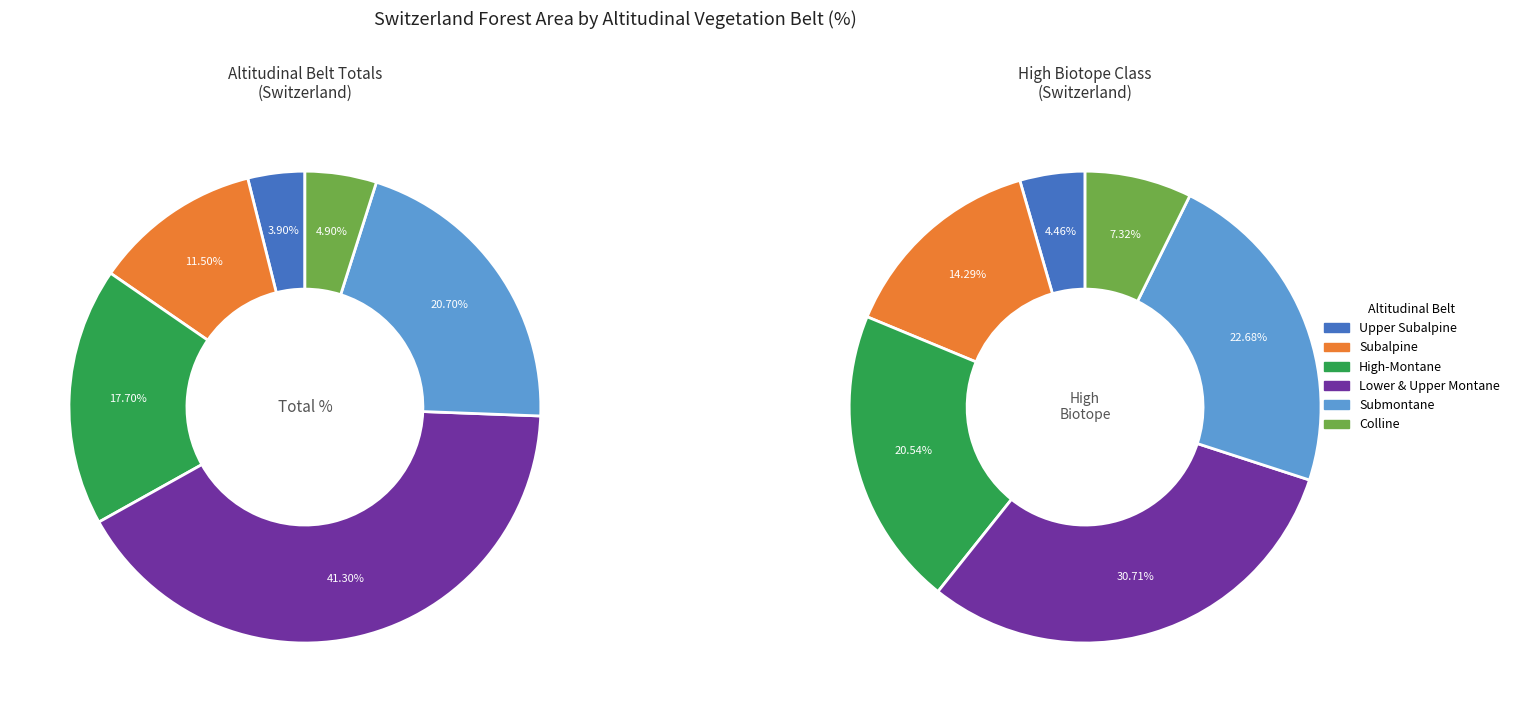

Which category has the smallest portion of the pie?

upper subalpine